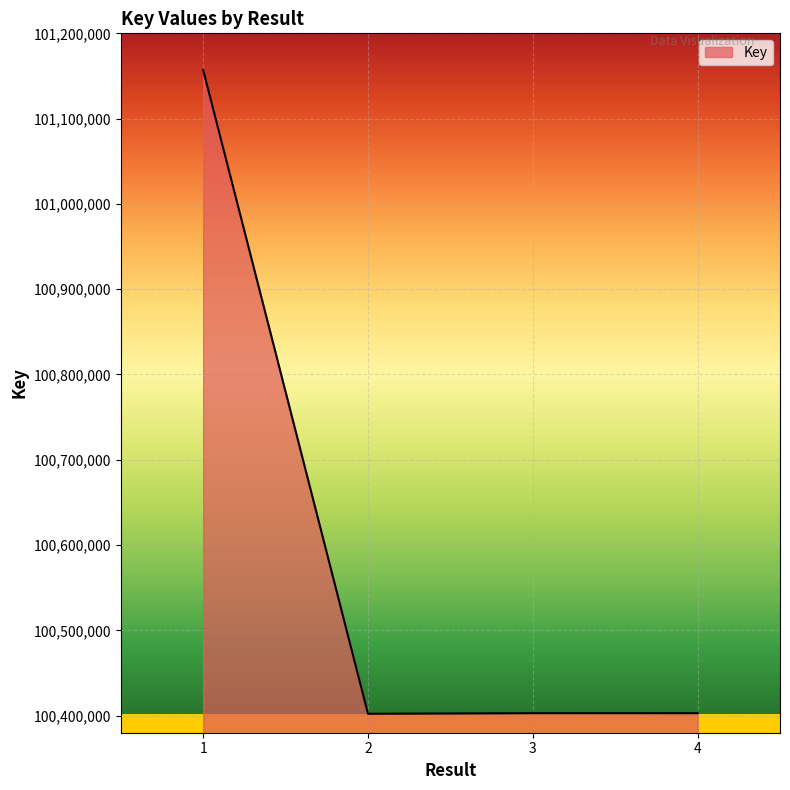

Is it true that the value at 2 is 100402226?

True